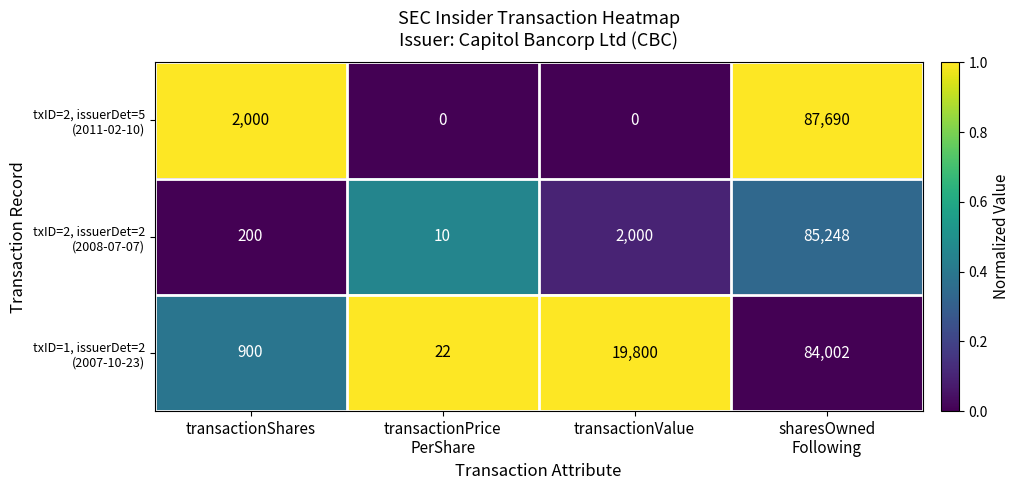

What is the greatest value displayed?

87690